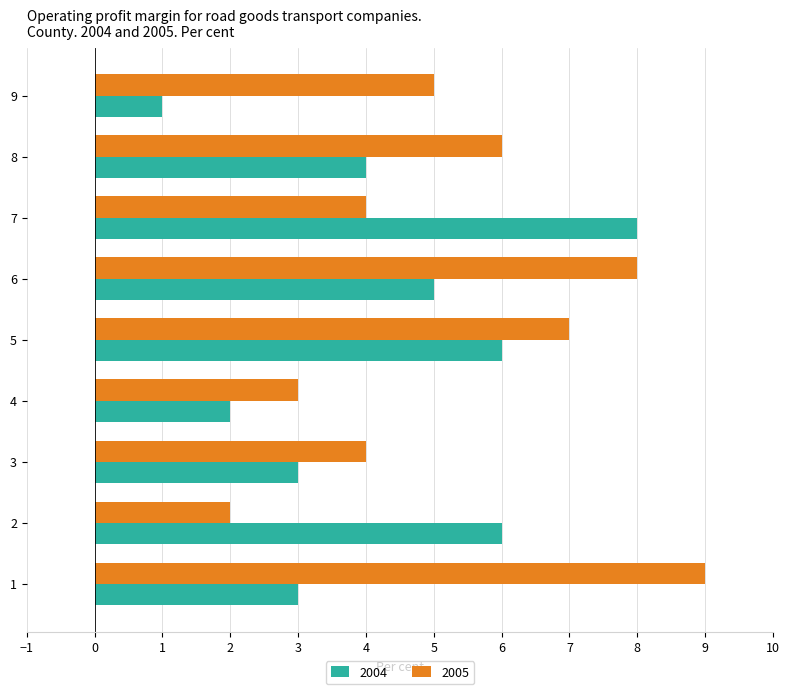

Is it true that 2004 equals 6 at 5?

True